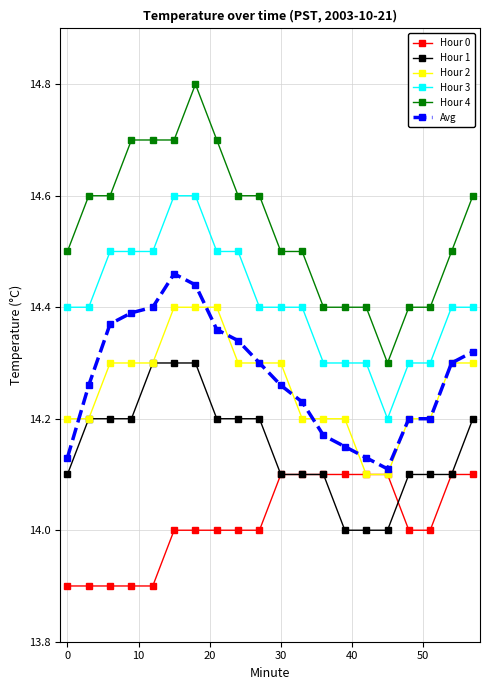

Which series has the largest total across all categories?

Hour 4